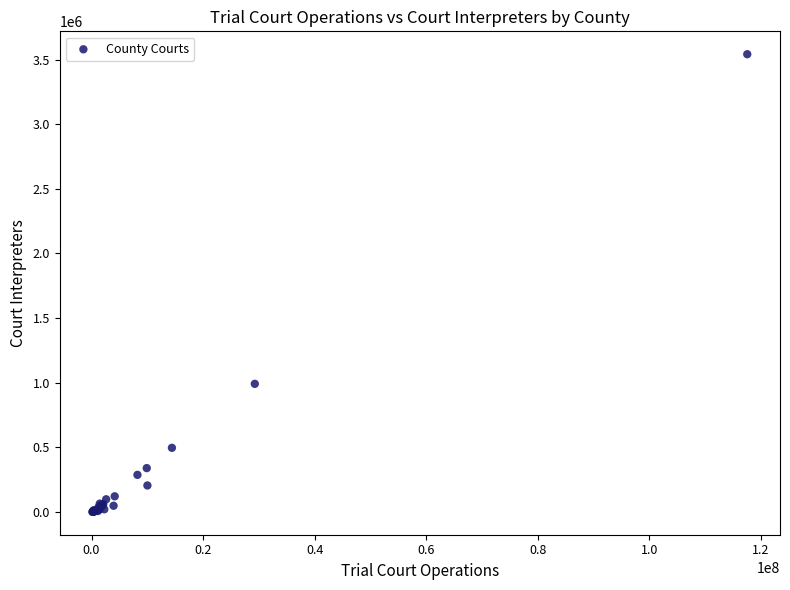

What Y value in the scatter plot is closest to 1770879?

990626.3